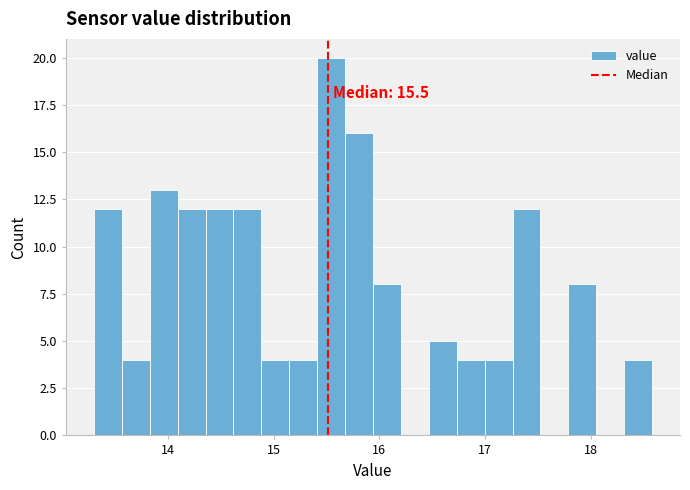

Read against the x-axis, roughly where is the centre of the tallest bar?

15.5